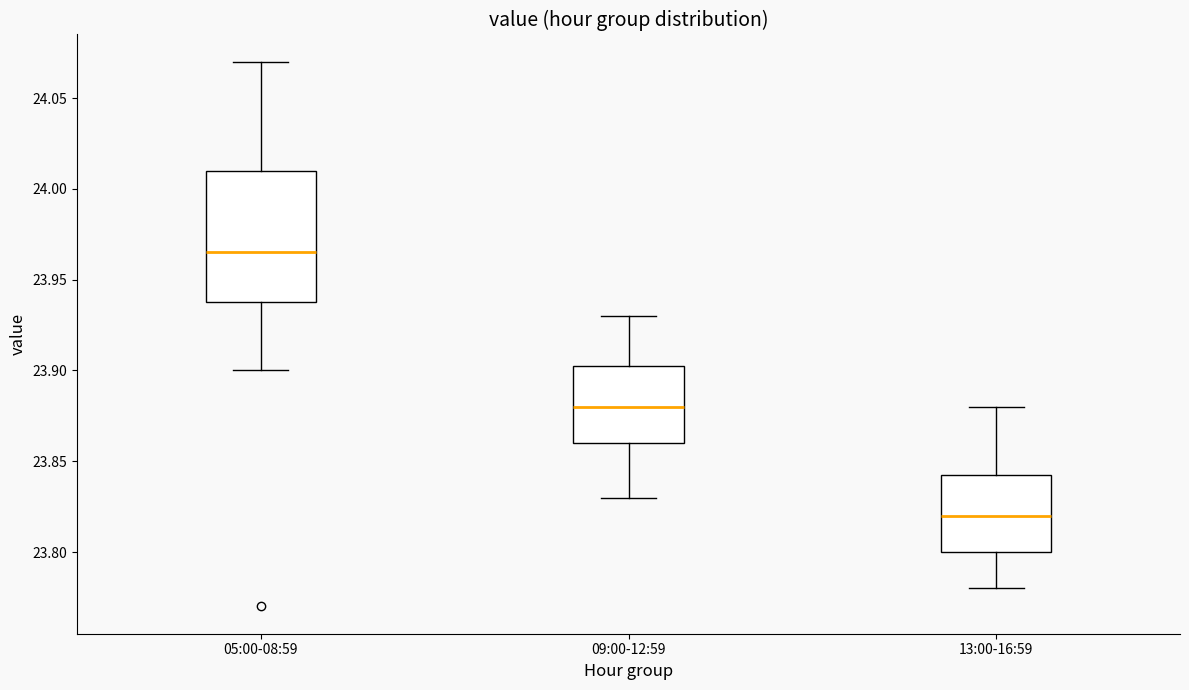

Reading left to right, read every box against the y-axis: the position of its median line, the range the box covers, and the ends of its whiskers. The values are not printed on the chart, so give them approximately, as read against the axis.

05:00-08:59: median 23.965, box 23.940 to 24.010, whiskers 23.900 to 24.070
09:00-12:59: median 23.880, box 23.860 to 23.905, whiskers 23.830 to 23.930
13:00-16:59: median 23.820, box 23.800 to 23.845, whiskers 23.780 to 23.880